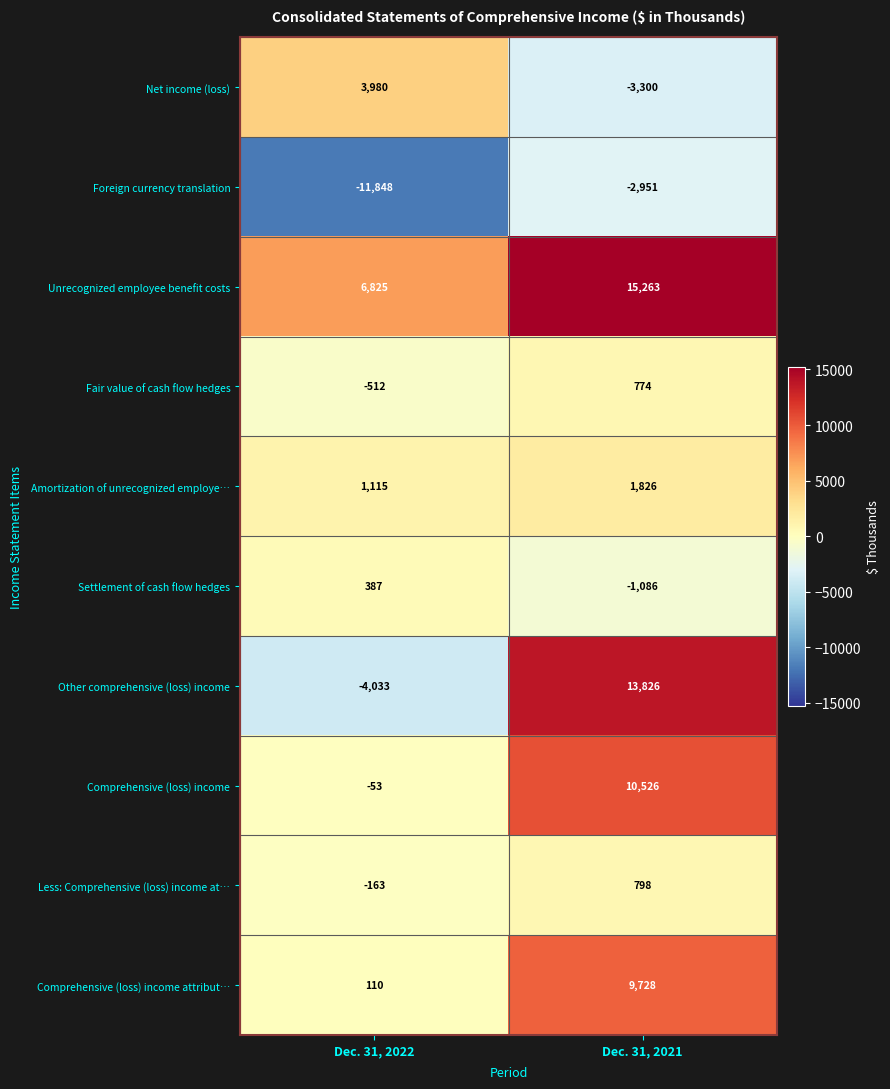

What is the maximum value for Comprehensive (loss) income attribut…?

9728